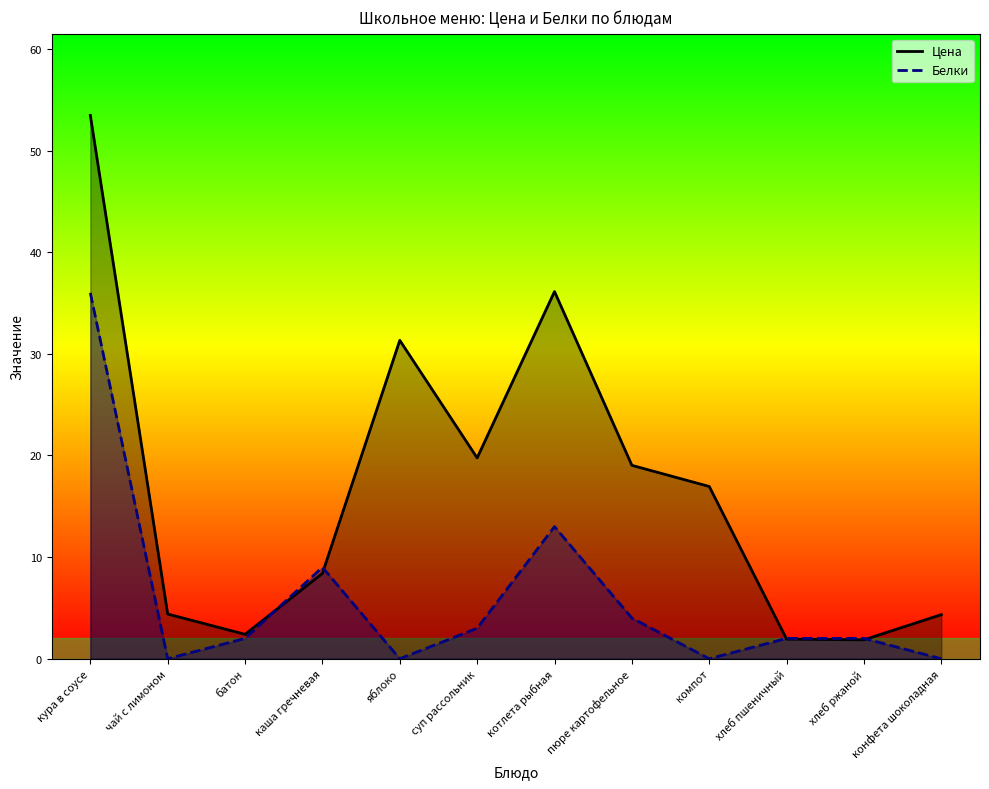

The Цена series shows 19.0 at пюре картофельное. True or false?

True